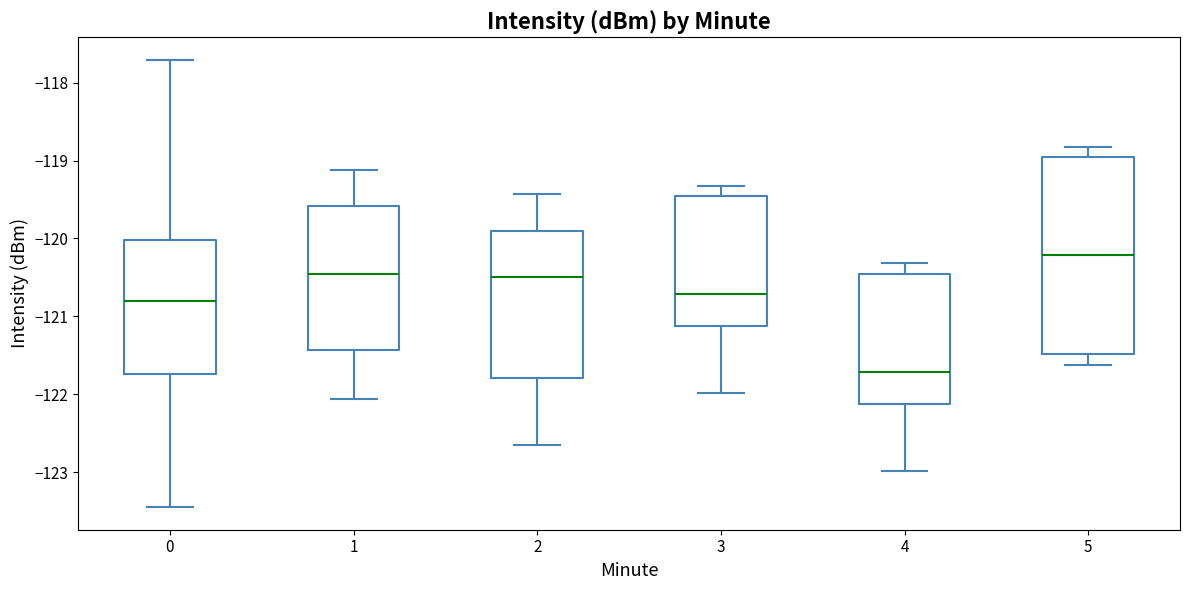

Which box's median line is the highest?

5